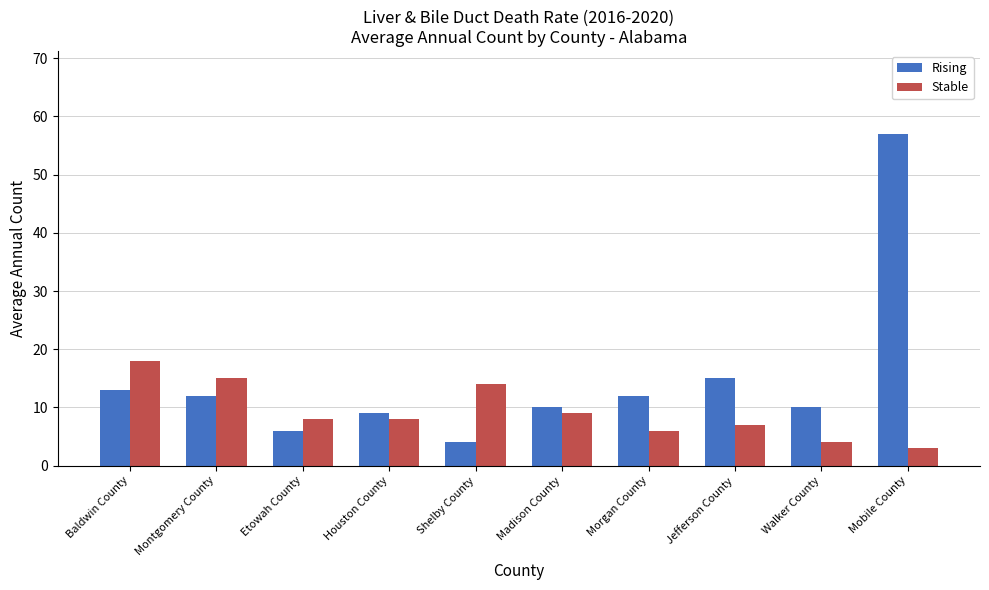

What is the maximum value for Stable?

18